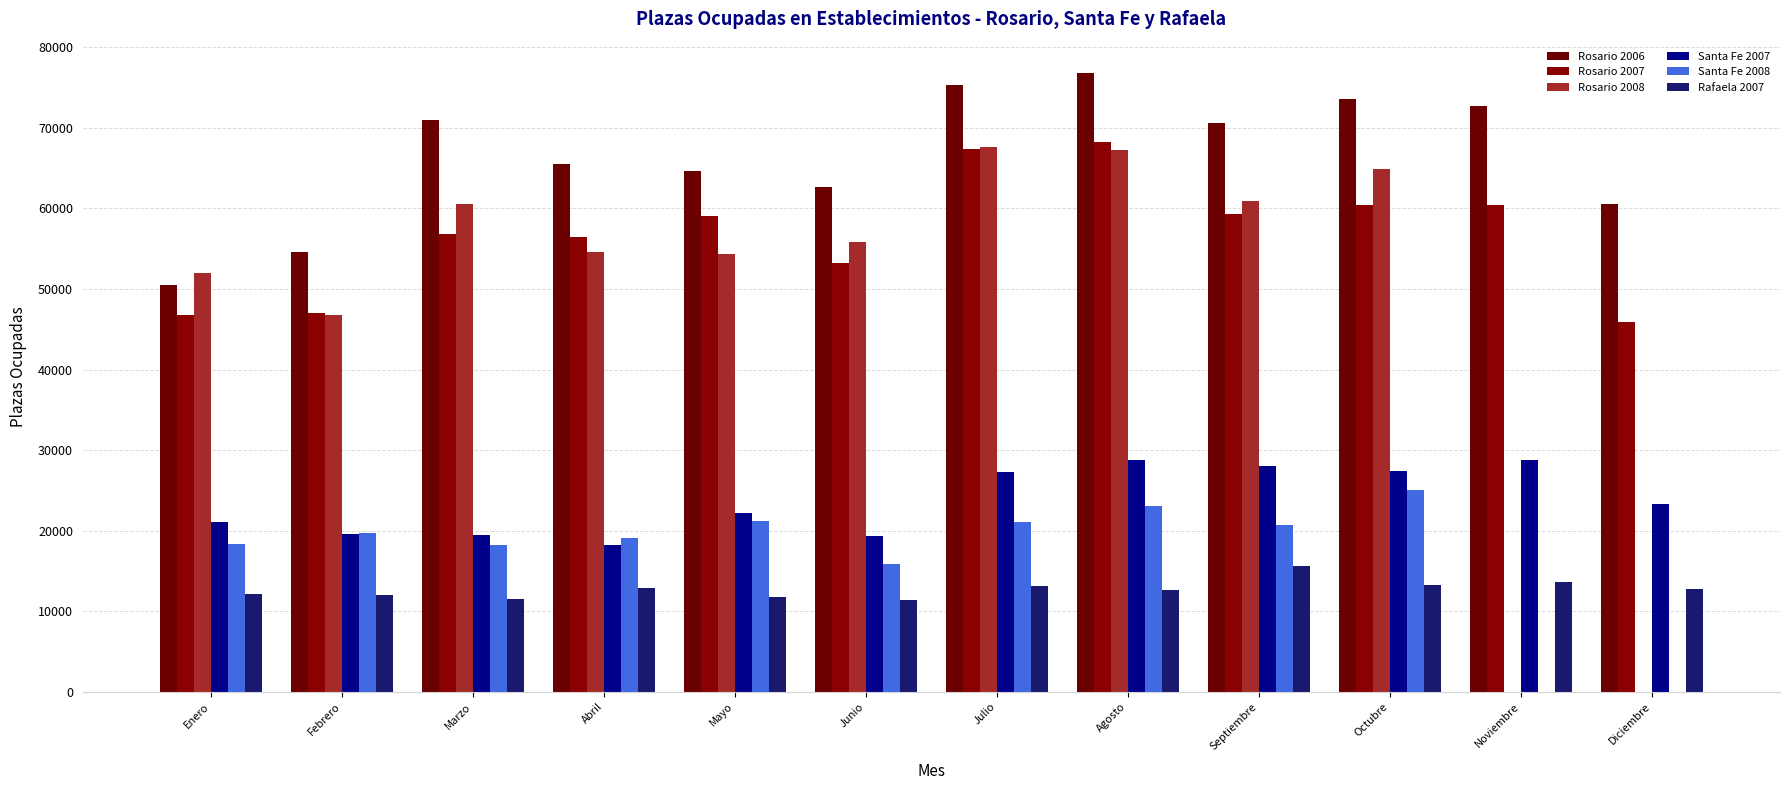

What value does the Rosario 2007 series have at Enero, to the nearest 100?

46800